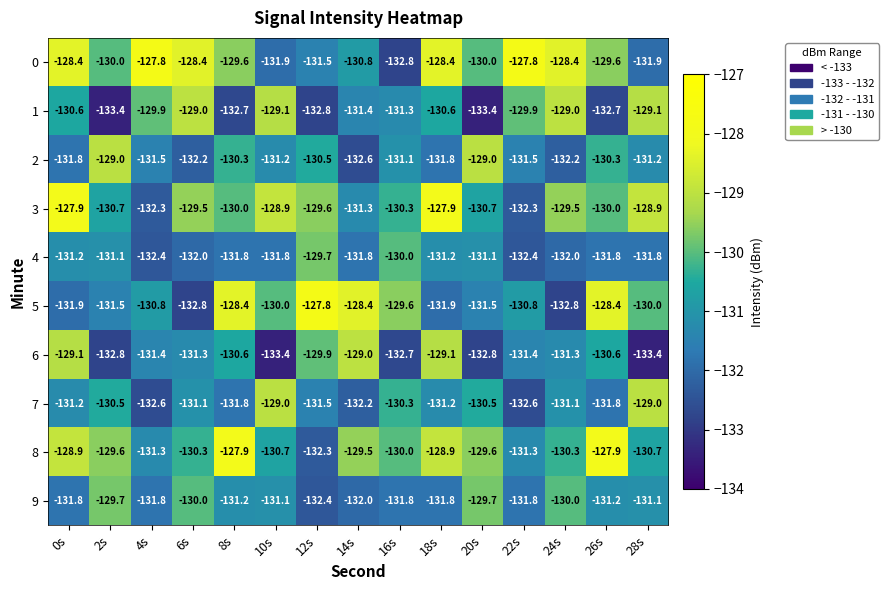

Is it true that 3 equals -127.9 at 0s?

True